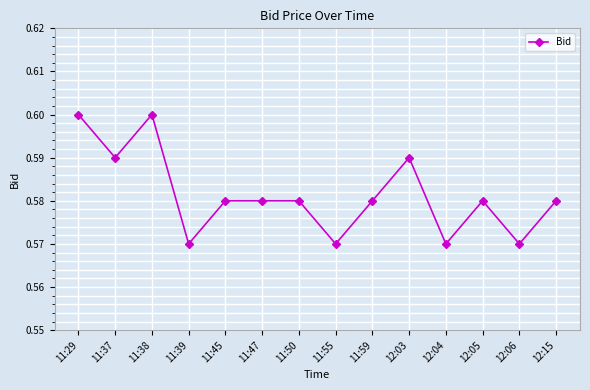

The value at 11:37 is 0.3. True or false?

False